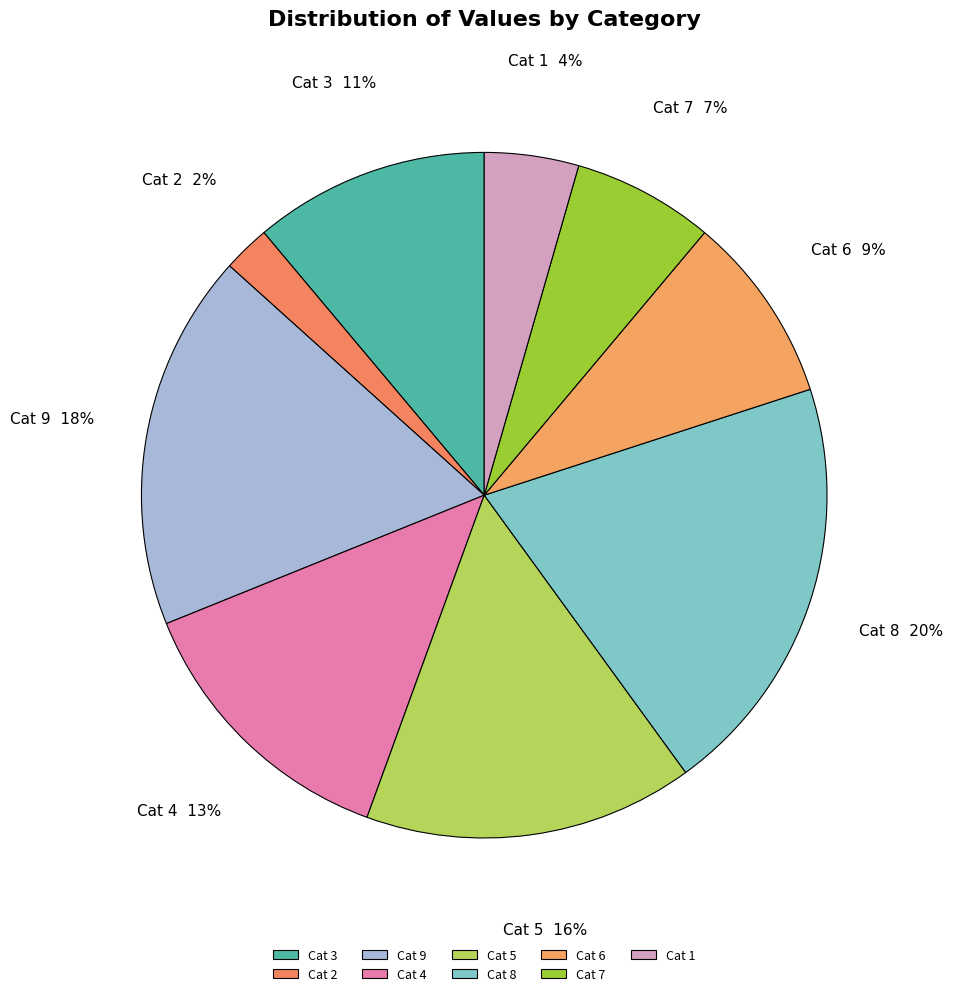

Is the sum of Cat 7 and Cat 2 greater than half?

No